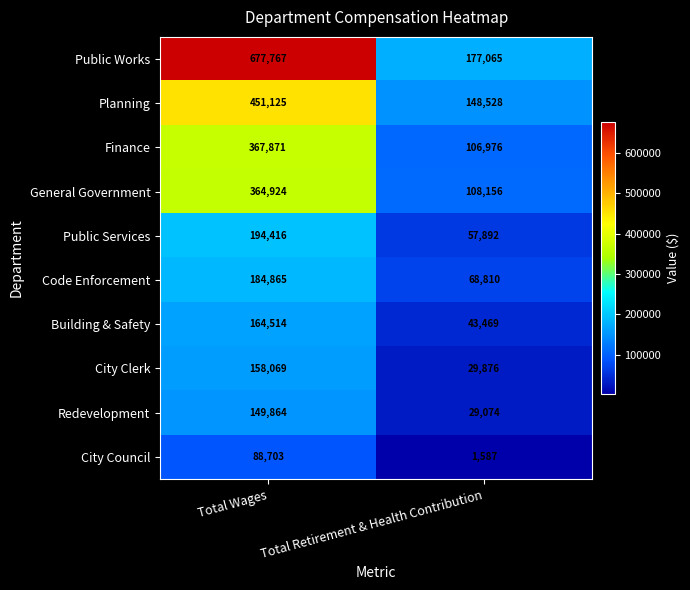

What is the sum of the Public Works values at Total Retirement & Health Contribution and Total Wages?

854832